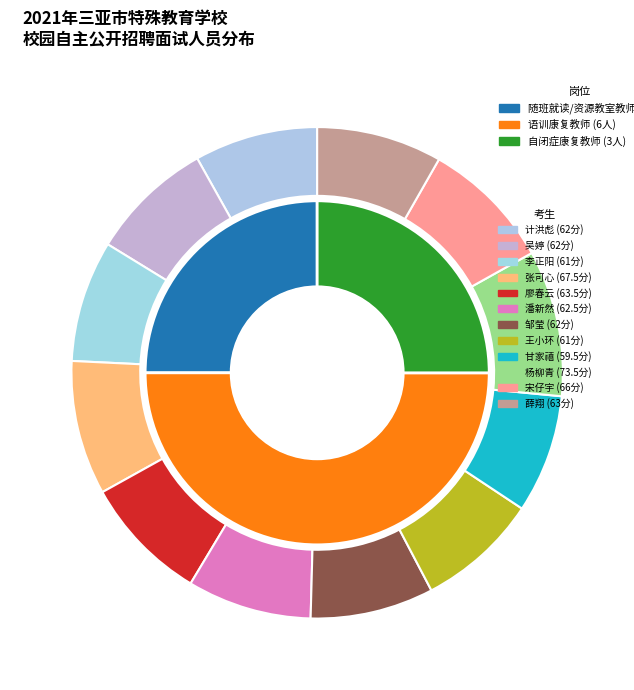

To the nearest percent, what is the difference between the 自闭症康复教师 and 语训康复教师 slice percentages?

25%